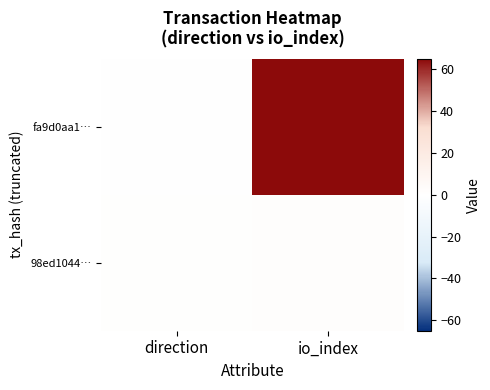

Reading left to right, what are all the values shown in this chart?

fa9d0aa1…: direction=-1	io_index=65
98ed1044…: direction=1	io_index=2